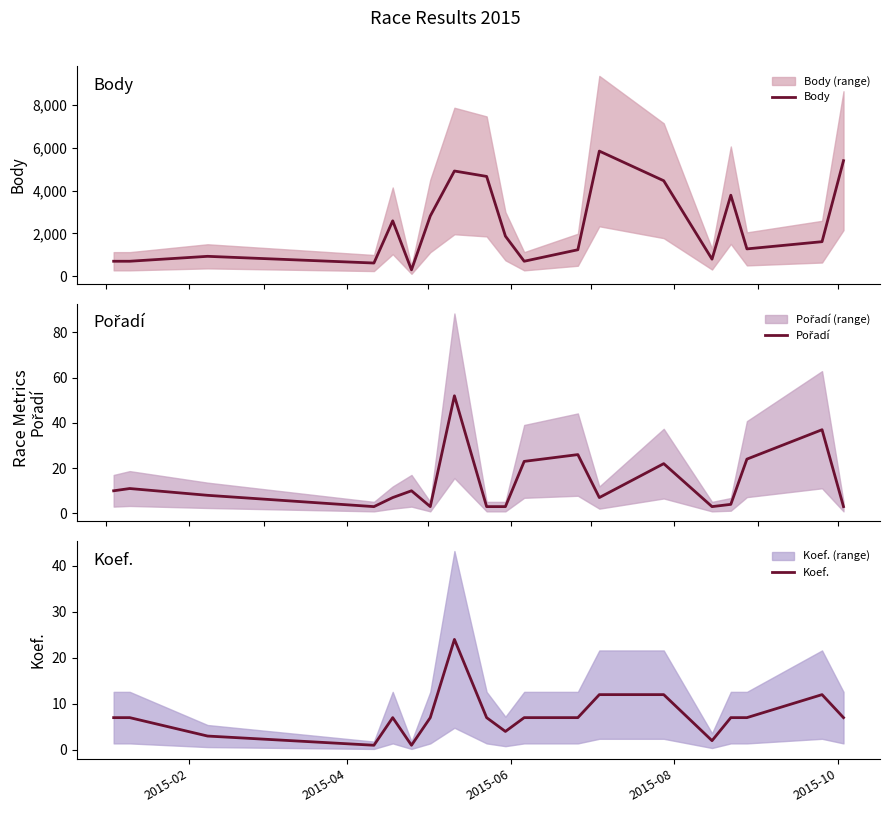

How many intersections are there between Koef. and Pořadí?

9